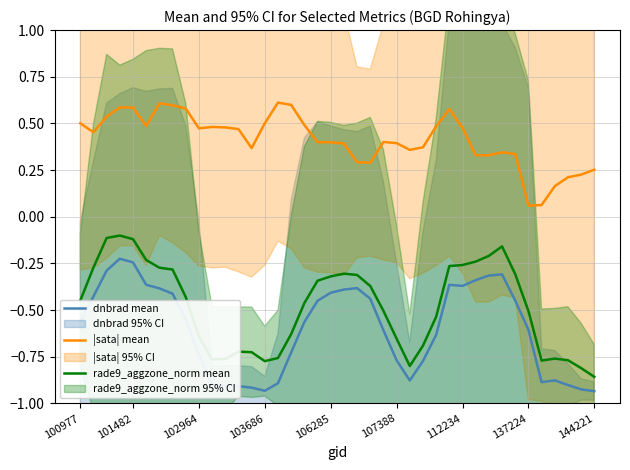

At 15, list the series in order from largest to smallest.

|sata| mean, rade9_aggzone_norm mean, dnbrad mean